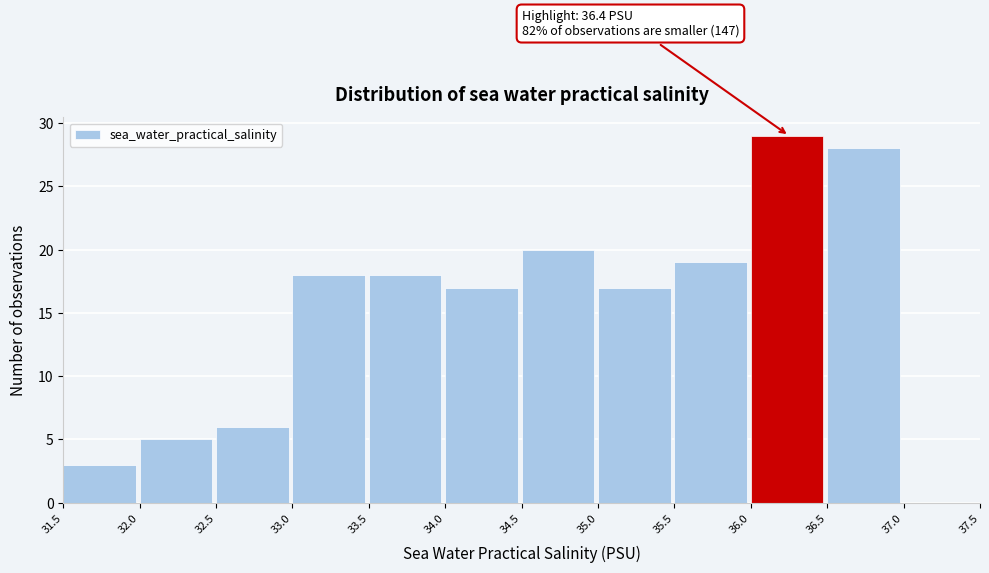

Over which range of the x-axis is the bar tallest?

36.0 to 36.5